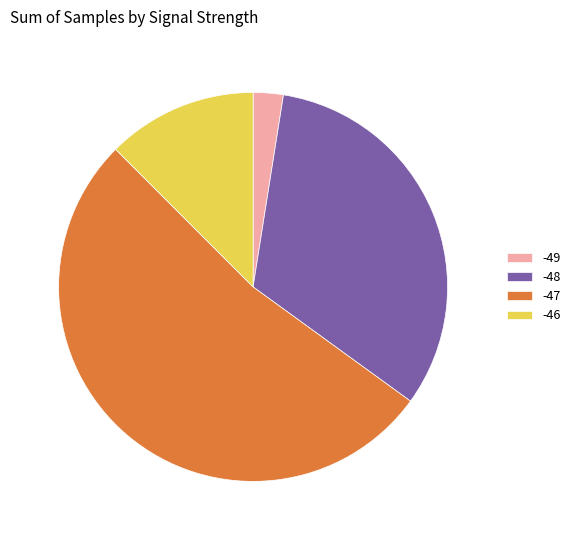

Which slice is the largest?

-47